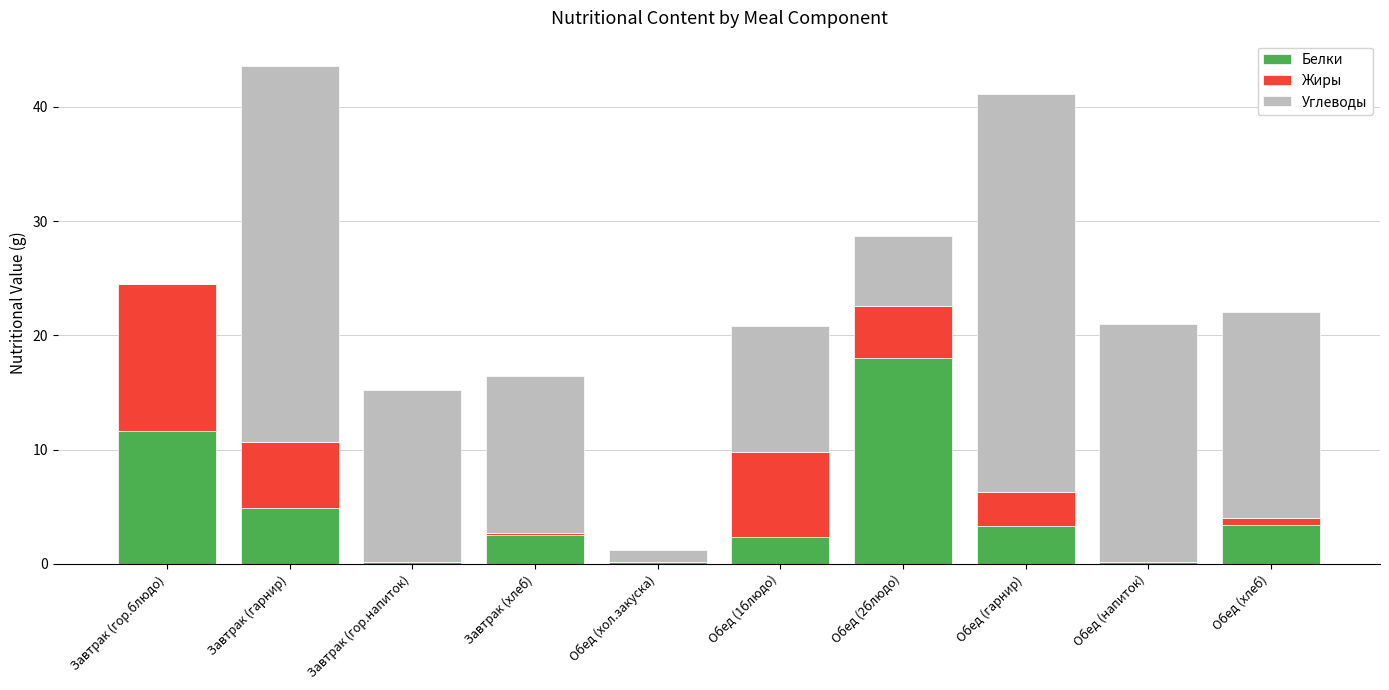

Are the bars grouped side by side (vs. stacked)?

No